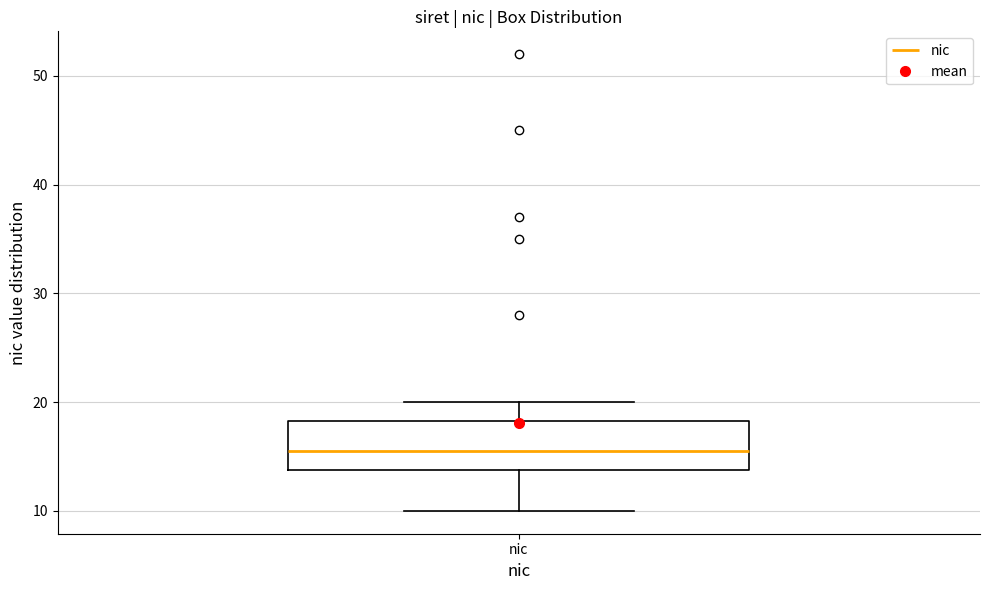

Where does the upper whisker of the box for nic end on the y-axis? The values are not printed on the chart, so give them approximately, as read against the axis.

20